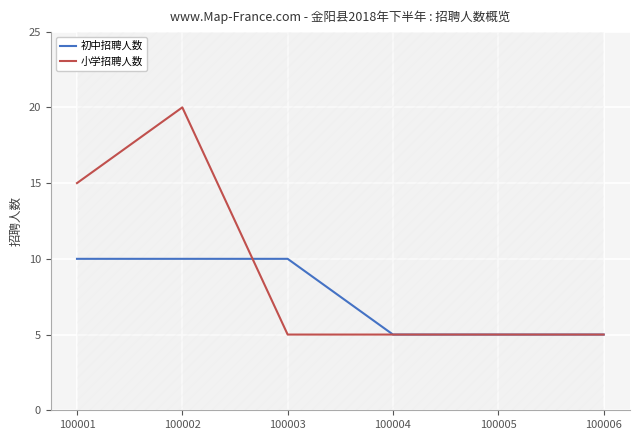

At which category is the sum across all series the highest?

100002